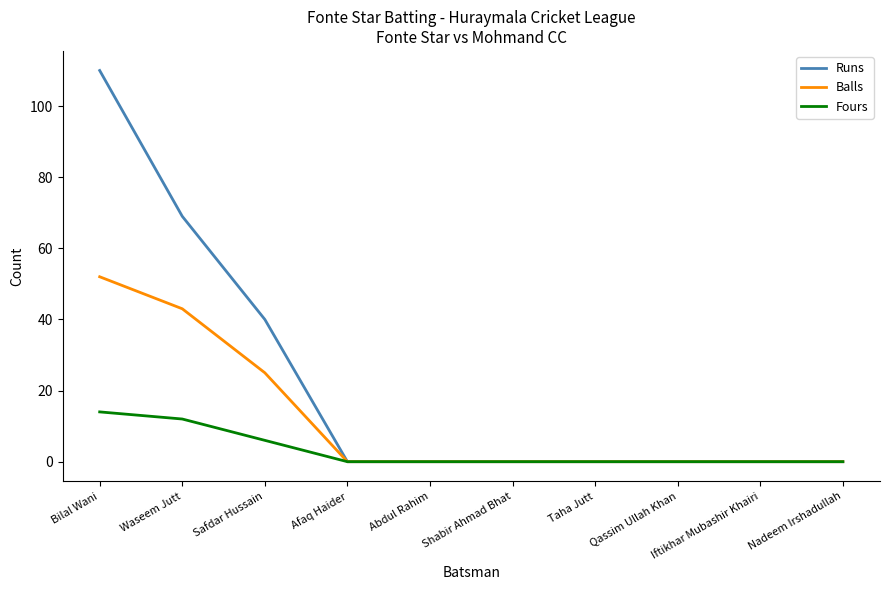

Rank the series by their maximum value, from highest to lowest.

Runs, Balls, Fours